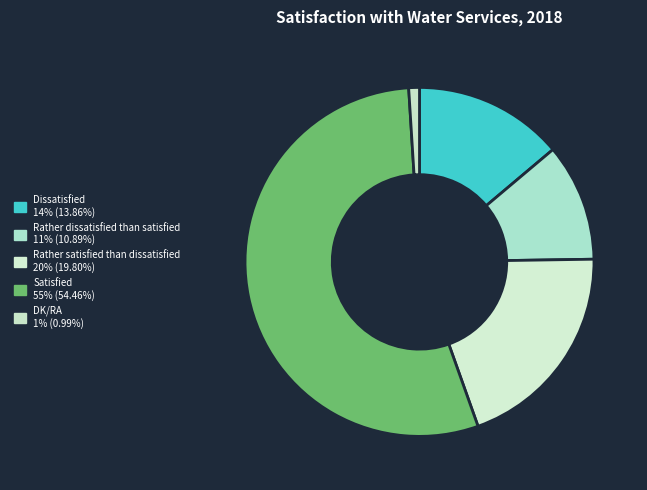

How many segments does this pie chart have?

5